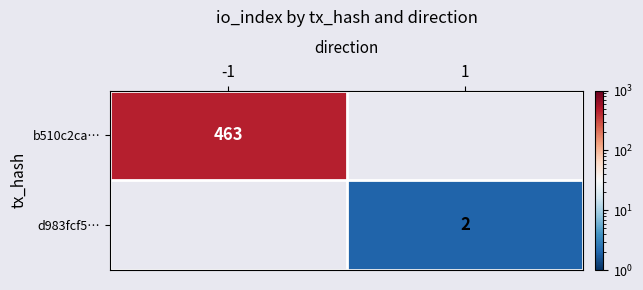

The b510c2ca… series shows 463 at -1. True or false?

True